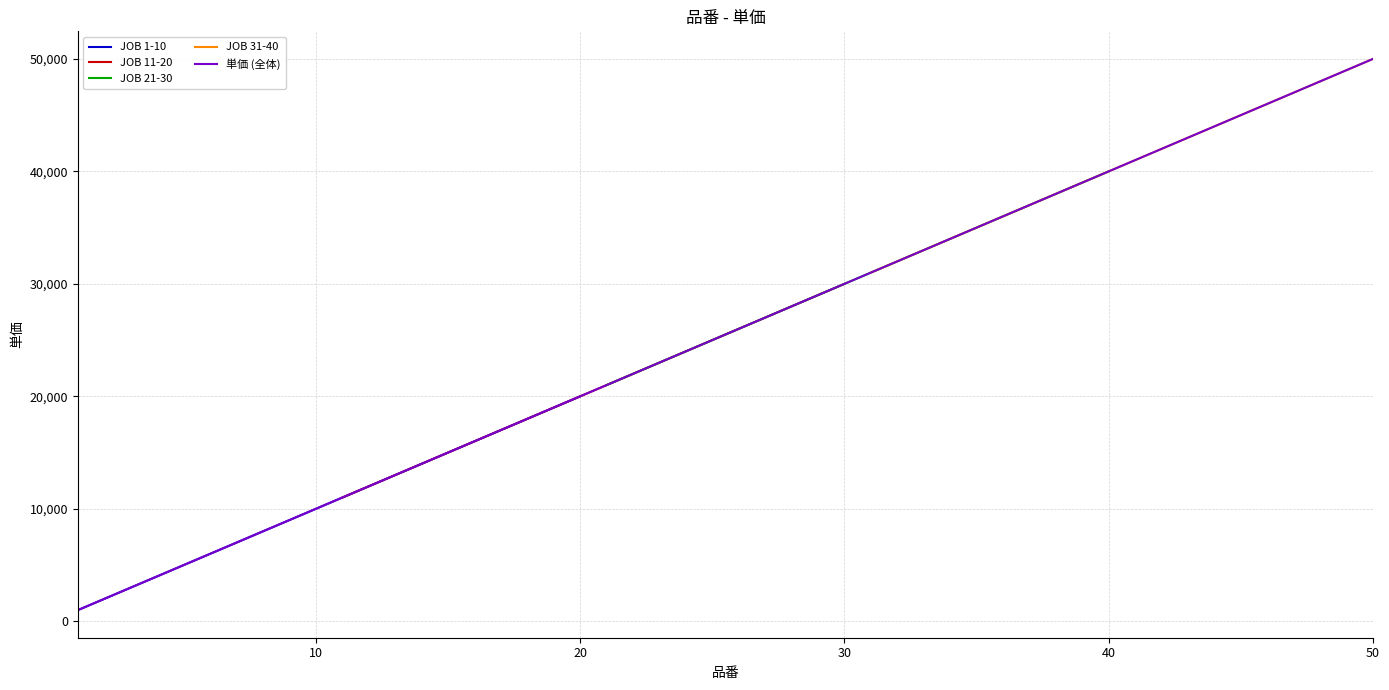

What is the minimum value for JOB 1-10?

1000